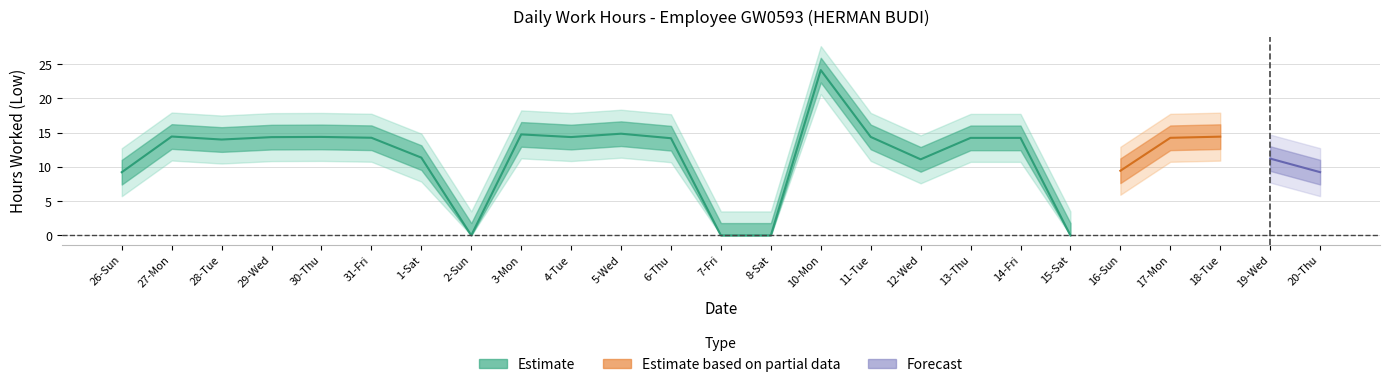

The value at 4-Tue is 3.0. True or false?

False